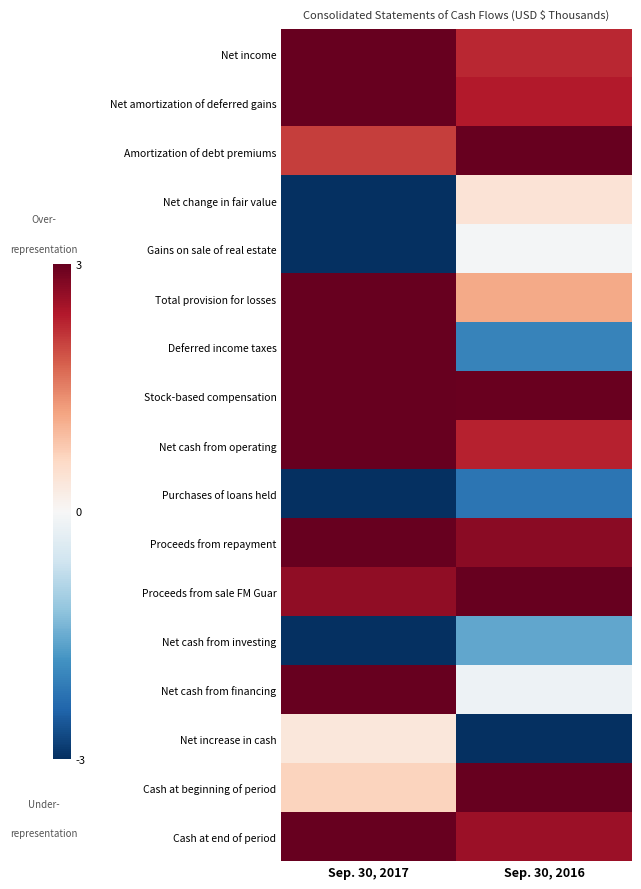

At which category does the chart reach its peak across all series?

Sep. 30, 2017